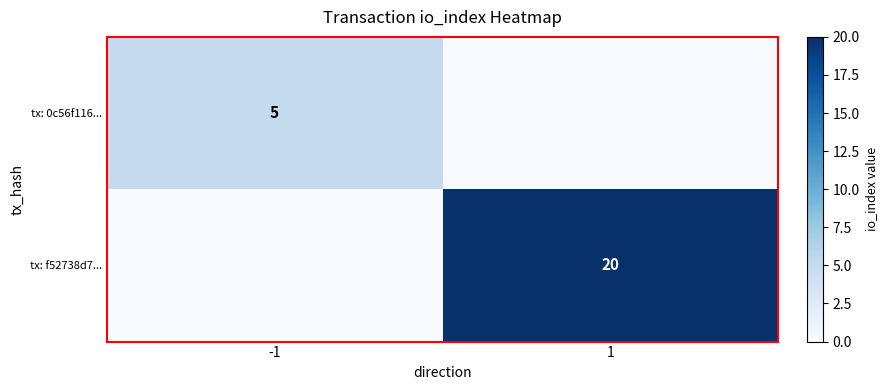

The tx: 0c56f116... series shows 5 at -1. True or false?

True